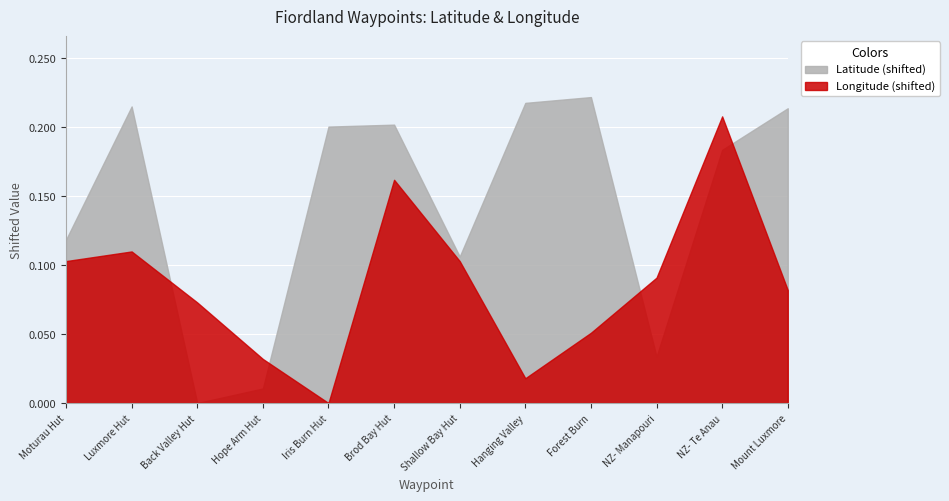

At which category is the sum across all series the highest?

NZ- Te Anau